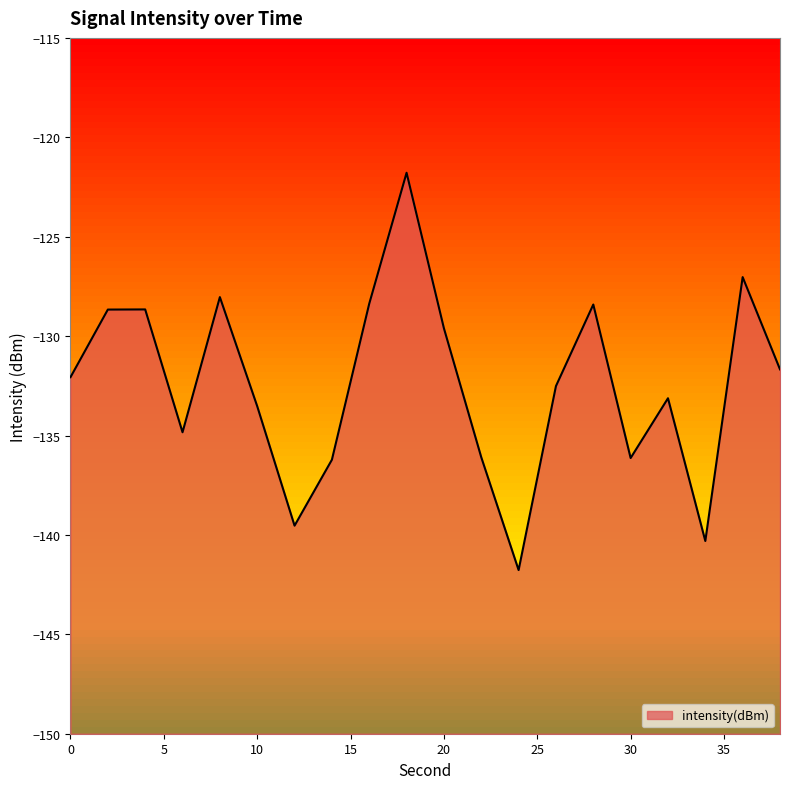

Which label corresponds to the largest value in the chart?

18